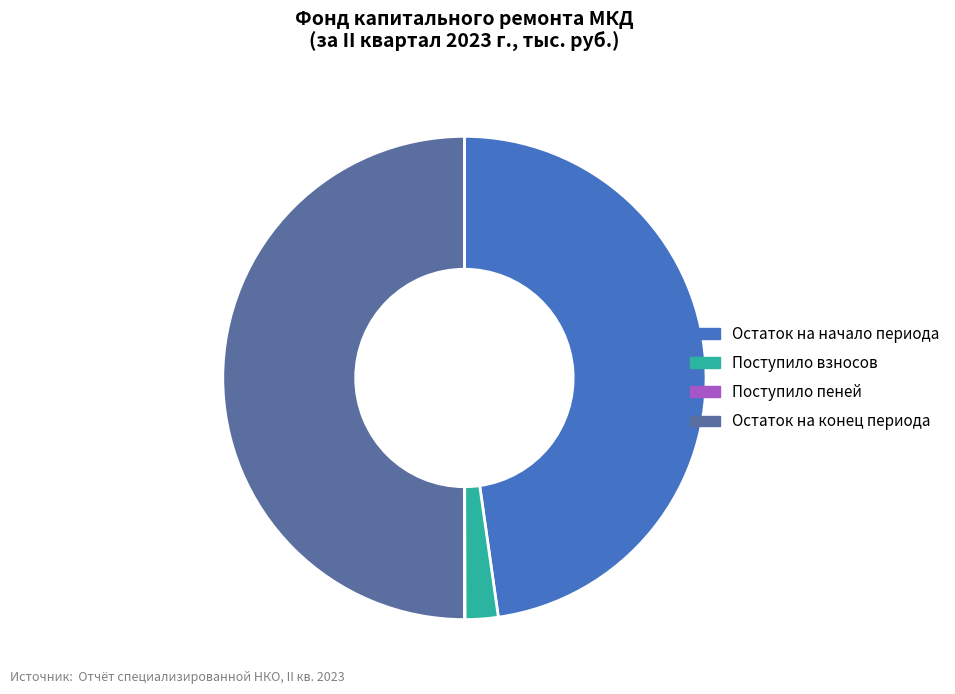

Does Поступило взносов represent more than half of the total?

No